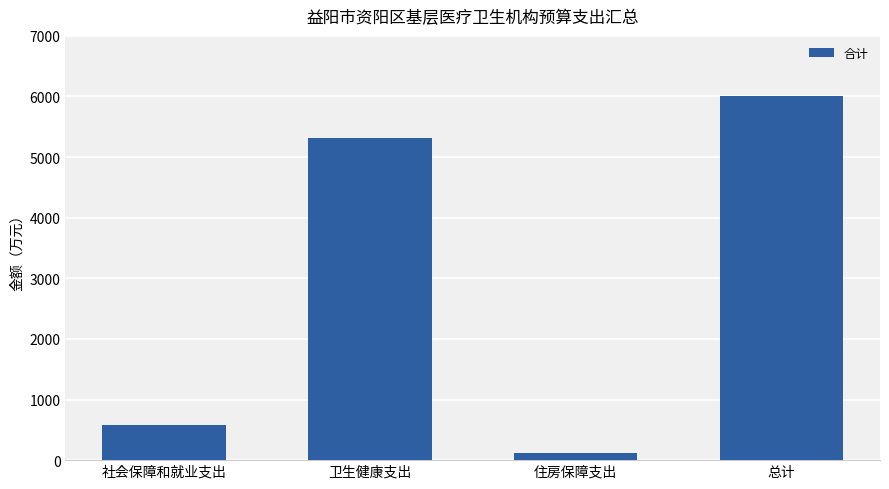

Count the number of data series in this chart.

1